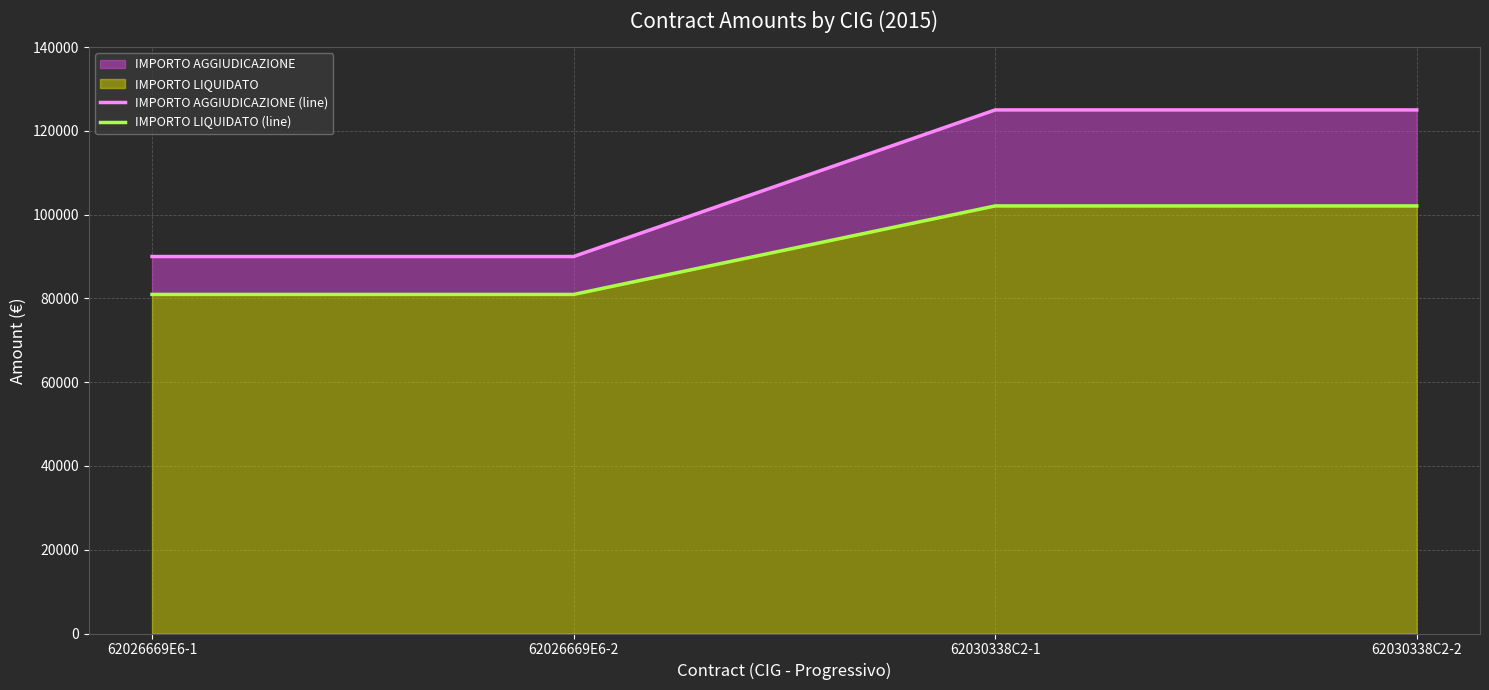

What are all the series names shown in the legend?

IMPORTO AGGIUDICAZIONE (line), IMPORTO LIQUIDATO (line)